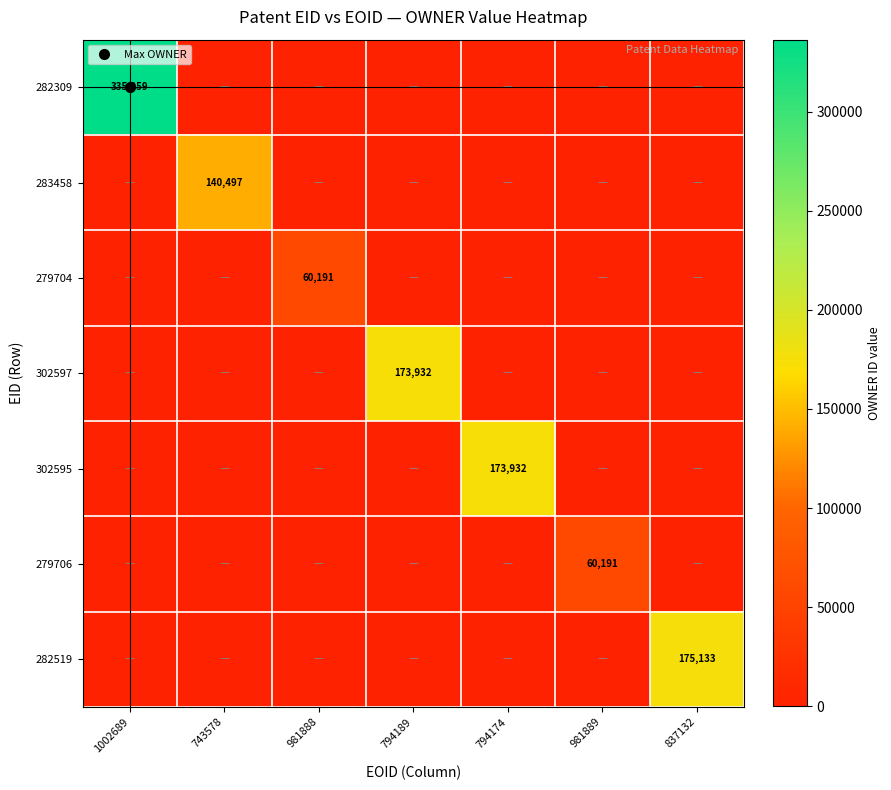

What is the highest value of the 282309 series?

335959